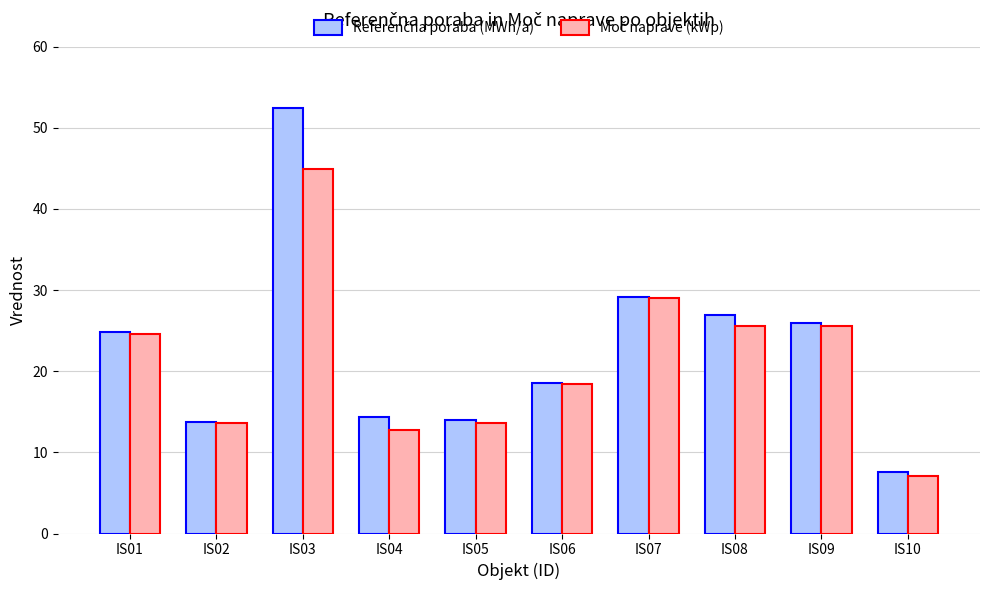

What is the smallest value displayed?

7.0